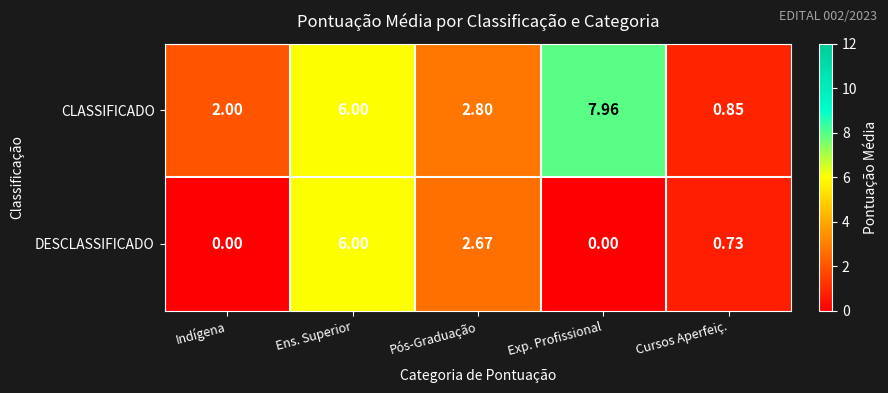

Where is DESCLASSIFICADO nearest to the value 3?

Pós-Graduação